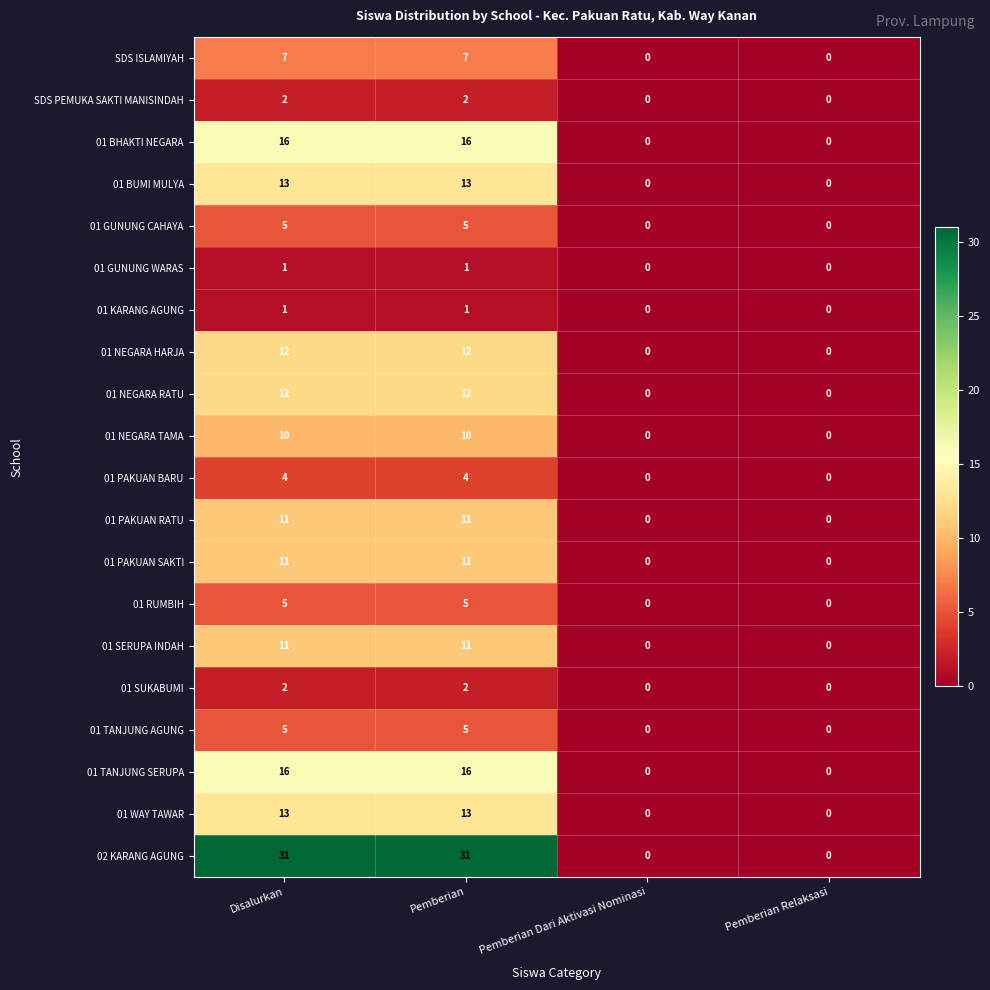

Between Pemberian and Pemberian Relaksasi, which series saw the biggest shift?

02 KARANG AGUNG